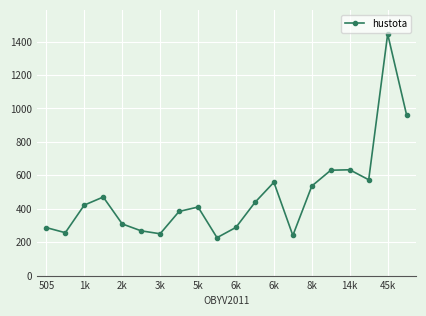

What is the maximum value shown in the chart?

1444.9